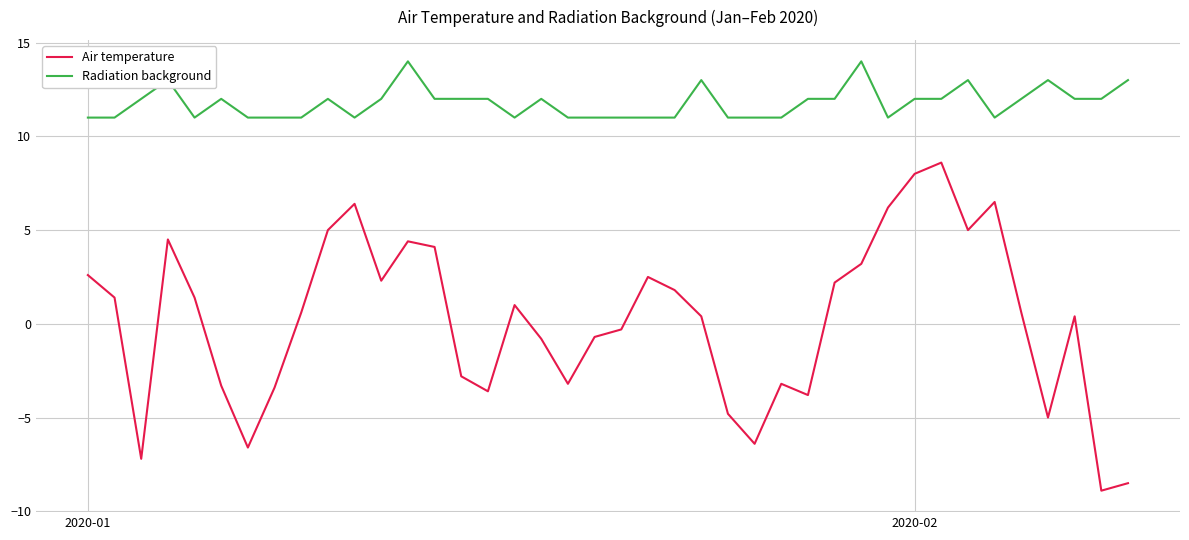

Does the chart have visible grid lines?

Yes